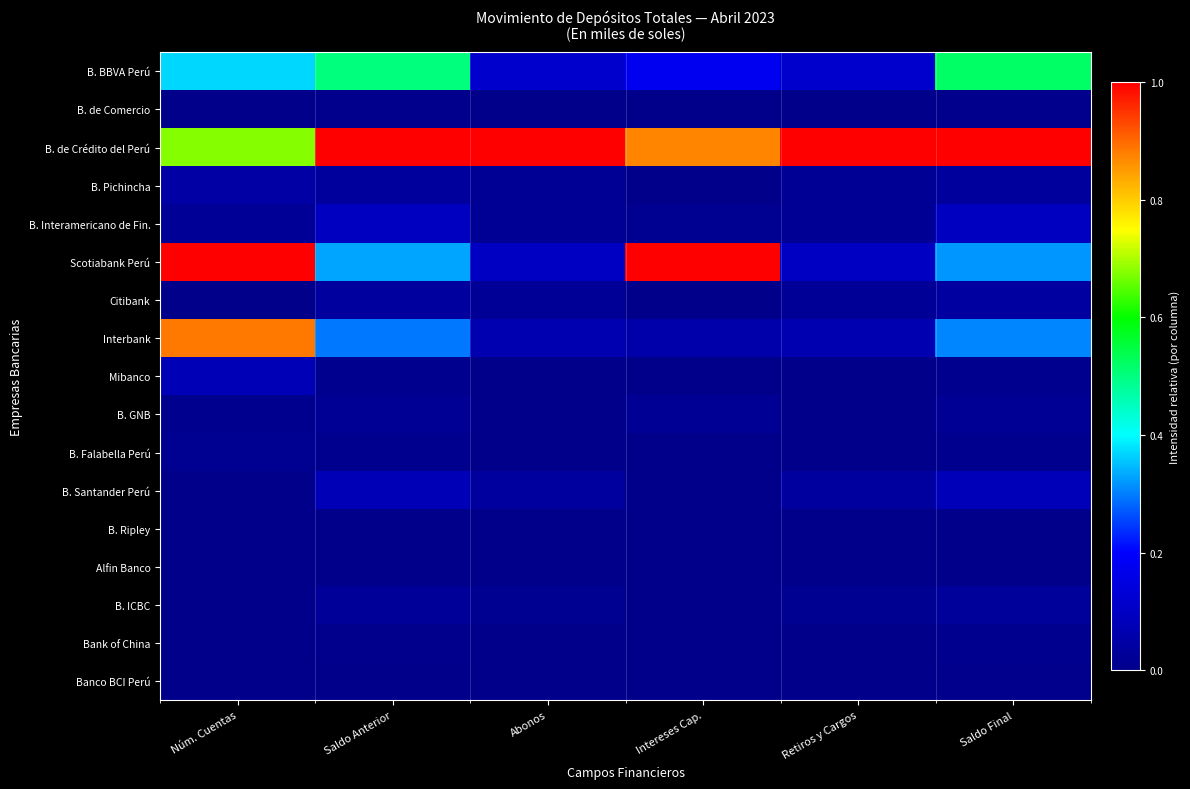

Reading right to left, transcribe all the data shown in this chart.

B. BBVA Perú: Saldo Final=0.5	Retiros y Cargos=0.1	Intereses Cap.=0.2	Abonos=0.1	Saldo Anterior=0.5	Núm. Cuentas=0.4
B. de Comercio: Saldo Final=0.0	Retiros y Cargos=0.0	Intereses Cap.=0.0	Abonos=0.0	Saldo Anterior=0.0	Núm. Cuentas=0.0
B. de Crédito del Perú: Saldo Final=1.0	Retiros y Cargos=1.0	Intereses Cap.=0.9	Abonos=1.0	Saldo Anterior=1.0	Núm. Cuentas=0.7
B. Pichincha: Saldo Final=0.0	Retiros y Cargos=0.0	Intereses Cap.=0.0	Abonos=0.0	Saldo Anterior=0.0	Núm. Cuentas=0.0
B. Interamericano de Fin.: Saldo Final=0.1	Retiros y Cargos=0.0	Intereses Cap.=0.0	Abonos=0.0	Saldo Anterior=0.1	Núm. Cuentas=0.0
Scotiabank Perú: Saldo Final=0.3	Retiros y Cargos=0.1	Intereses Cap.=1.0	Abonos=0.1	Saldo Anterior=0.3	Núm. Cuentas=1.0
Citibank: Saldo Final=0.0	Retiros y Cargos=0.0	Intereses Cap.=0.0	Abonos=0.0	Saldo Anterior=0.0	Núm. Cuentas=0.0
Interbank: Saldo Final=0.3	Retiros y Cargos=0.1	Intereses Cap.=0.1	Abonos=0.1	Saldo Anterior=0.3	Núm. Cuentas=0.9
Mibanco: Saldo Final=0.0	Retiros y Cargos=0.0	Intereses Cap.=0.0	Abonos=0.0	Saldo Anterior=0.0	Núm. Cuentas=0.1
B. GNB: Saldo Final=0.0	Retiros y Cargos=0.0	Intereses Cap.=0.0	Abonos=0.0	Saldo Anterior=0.0	Núm. Cuentas=0.0
B. Falabella Perú: Saldo Final=0.0	Retiros y Cargos=0.0	Intereses Cap.=0.0	Abonos=0.0	Saldo Anterior=0.0	Núm. Cuentas=0.0
B. Santander Perú: Saldo Final=0.1	Retiros y Cargos=0.0	Intereses Cap.=0.0	Abonos=0.0	Saldo Anterior=0.1	Núm. Cuentas=0.0
B. Ripley: Saldo Final=0.0	Retiros y Cargos=0.0	Intereses Cap.=0.0	Abonos=0.0	Saldo Anterior=0.0	Núm. Cuentas=0.0
Alfin Banco: Saldo Final=0.0	Retiros y Cargos=0.0	Intereses Cap.=0.0	Abonos=0.0	Saldo Anterior=0.0	Núm. Cuentas=0.0
B. ICBC: Saldo Final=0.0	Retiros y Cargos=0.0	Intereses Cap.=0.0	Abonos=0.0	Saldo Anterior=0.0	Núm. Cuentas=0.0
Bank of China: Saldo Final=0.0	Retiros y Cargos=0.0	Intereses Cap.=0.0	Abonos=0.0	Saldo Anterior=0.0	Núm. Cuentas=0.0
Banco BCI Perú: Saldo Final=0.0	Retiros y Cargos=0.0	Intereses Cap.=0.0	Abonos=0.0	Saldo Anterior=0.0	Núm. Cuentas=0.0